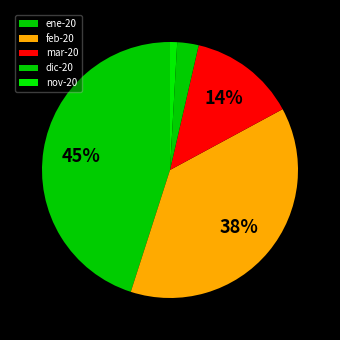

To the nearest percent, what portion does dic-20 represent?

3%